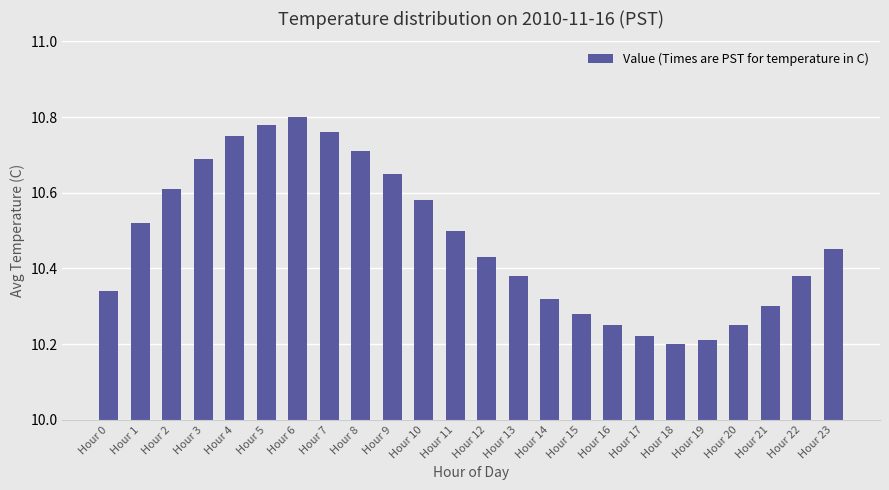

What is the sum of the values at Hour 9 and Hour 1?

21.2